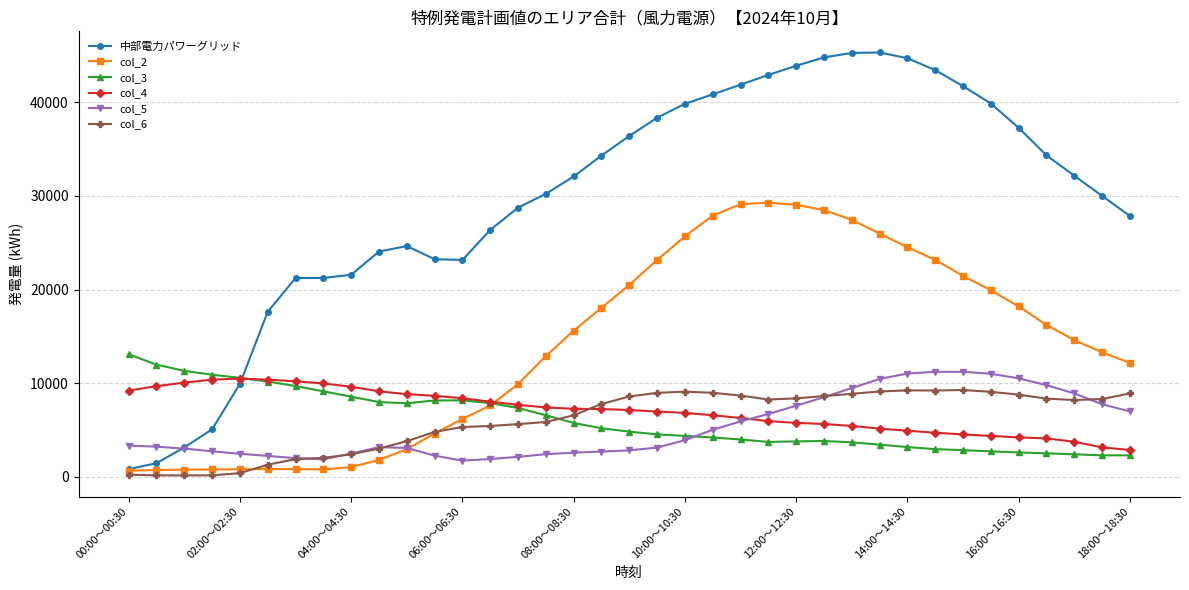

What is the value of the col_3 point at the 13th from the left?

8157